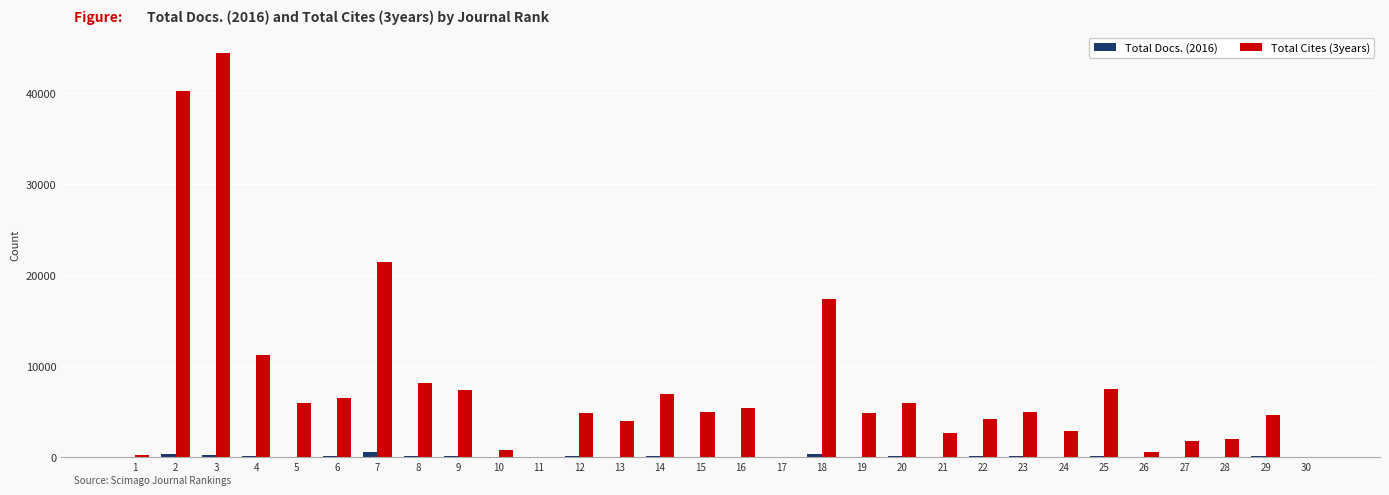

Count the number of data series in this chart.

2